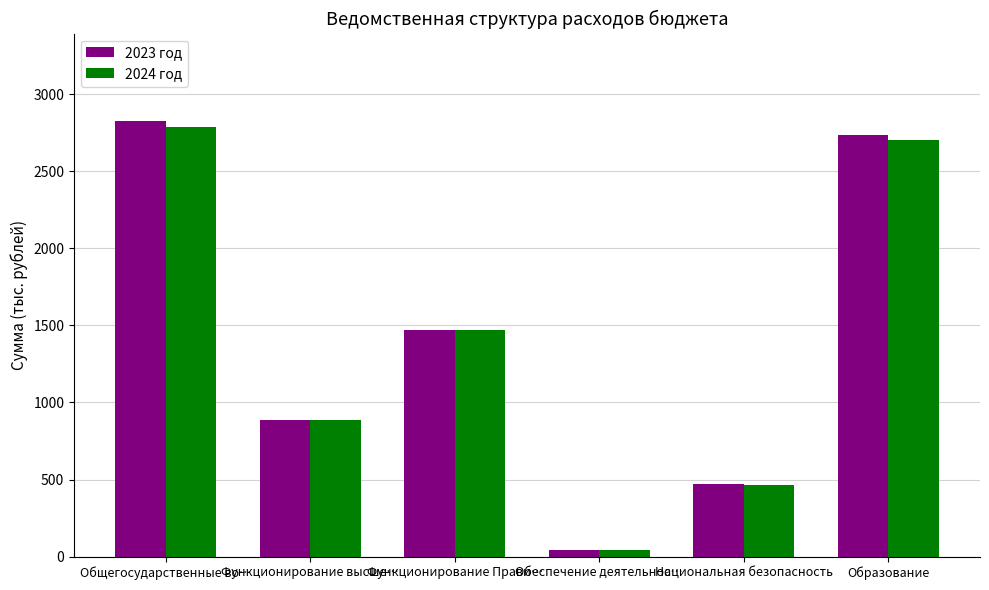

How many data points in 2024 год are above 1466?

3